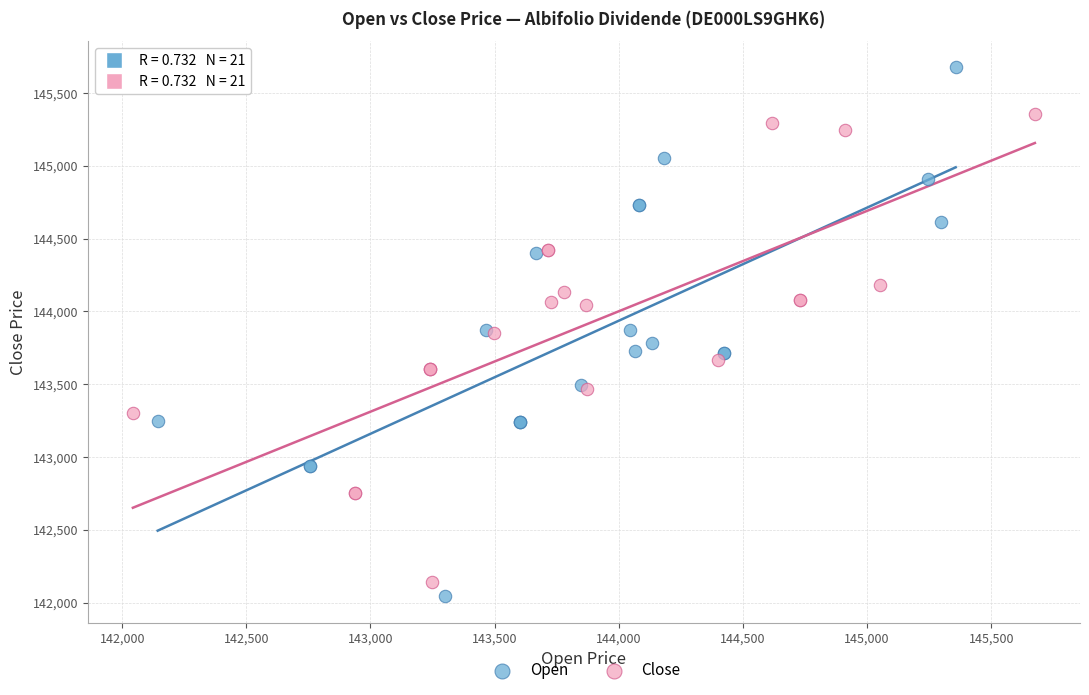

Which series contains the lowest Y value?

Open